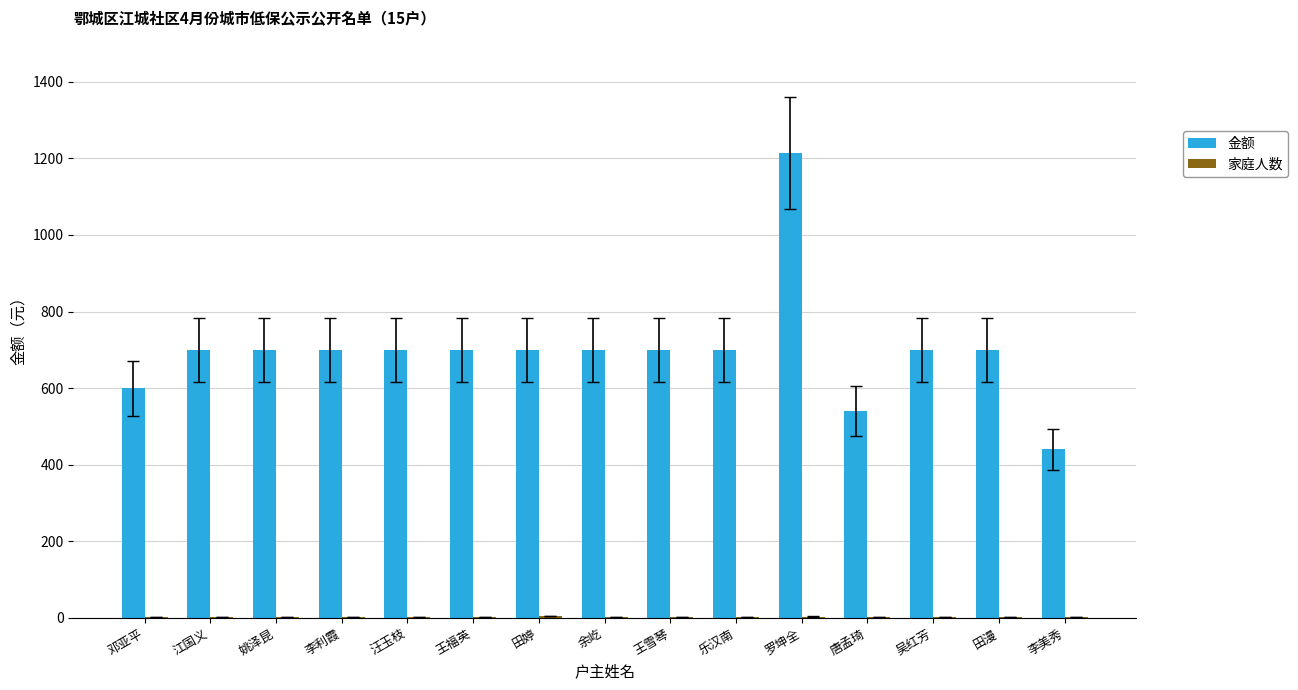

Between 田婷 and 唐孟琦, which series saw the biggest shift?

金额